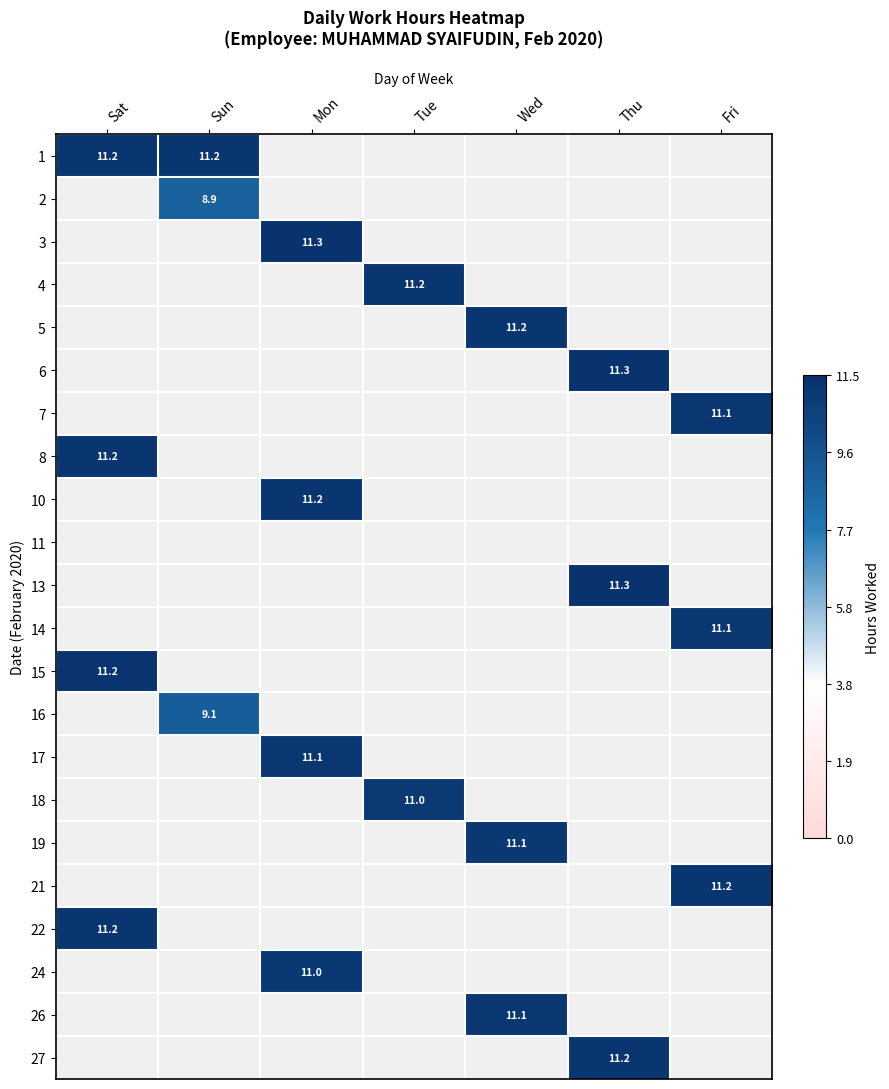

Is it true that 21 equals 11.2 at Fri?

True